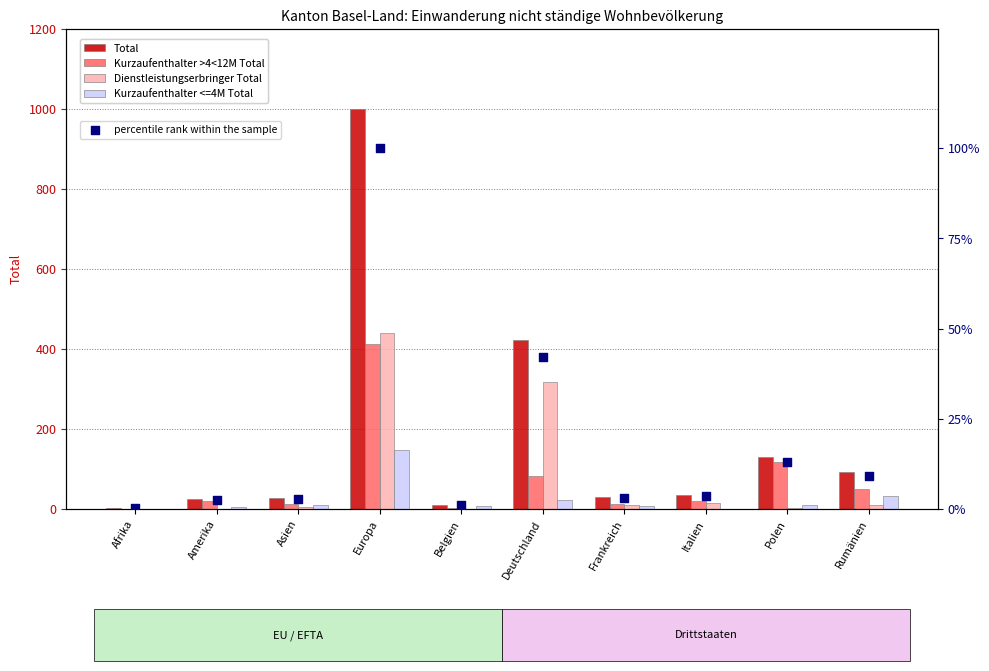

At which category is the sum across all series the highest?

Europa